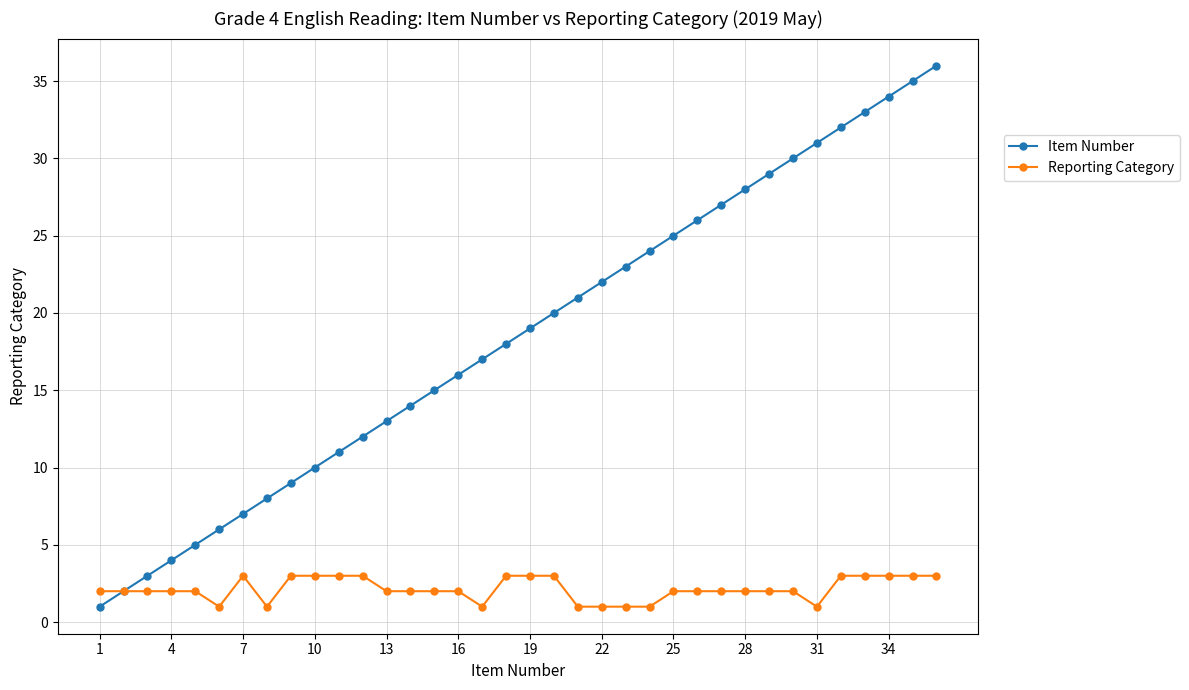

True or false: Item Number has more than 1 points higher than both neighbors.

False